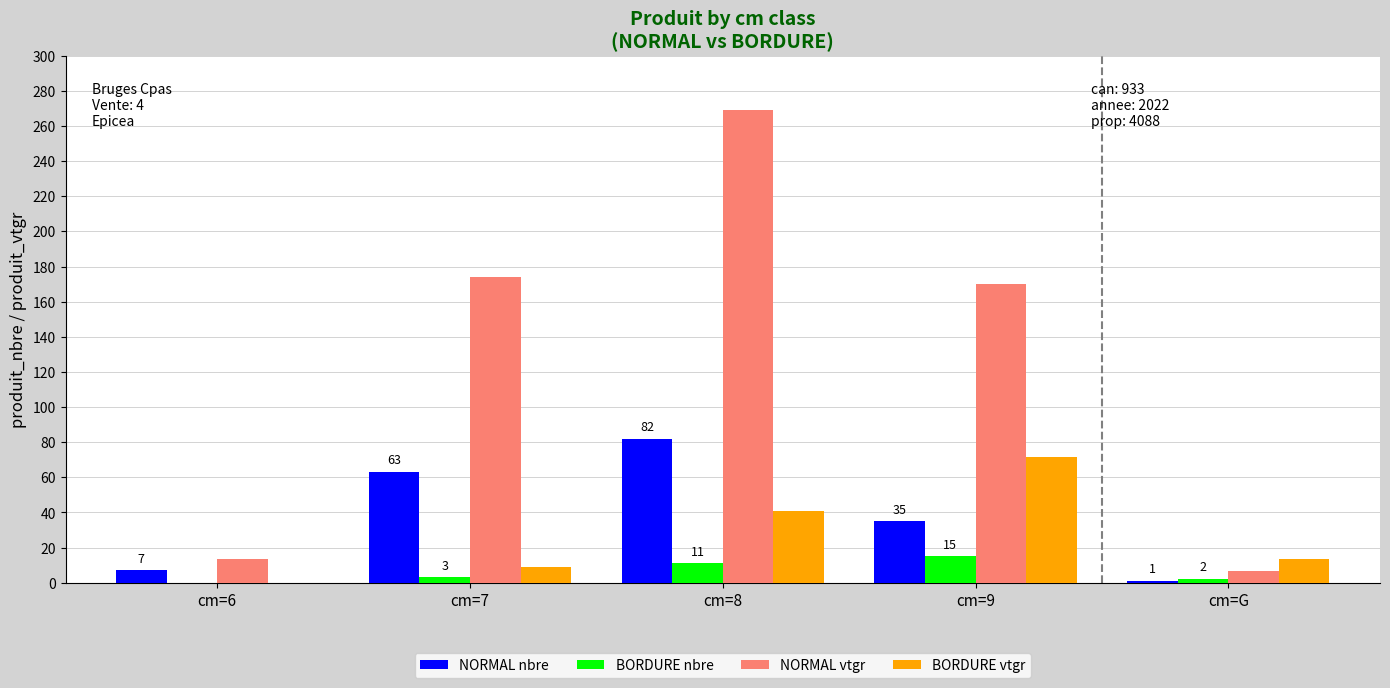

True or false: BORDURE nbre has a value of 5.5 at cm=9.

False